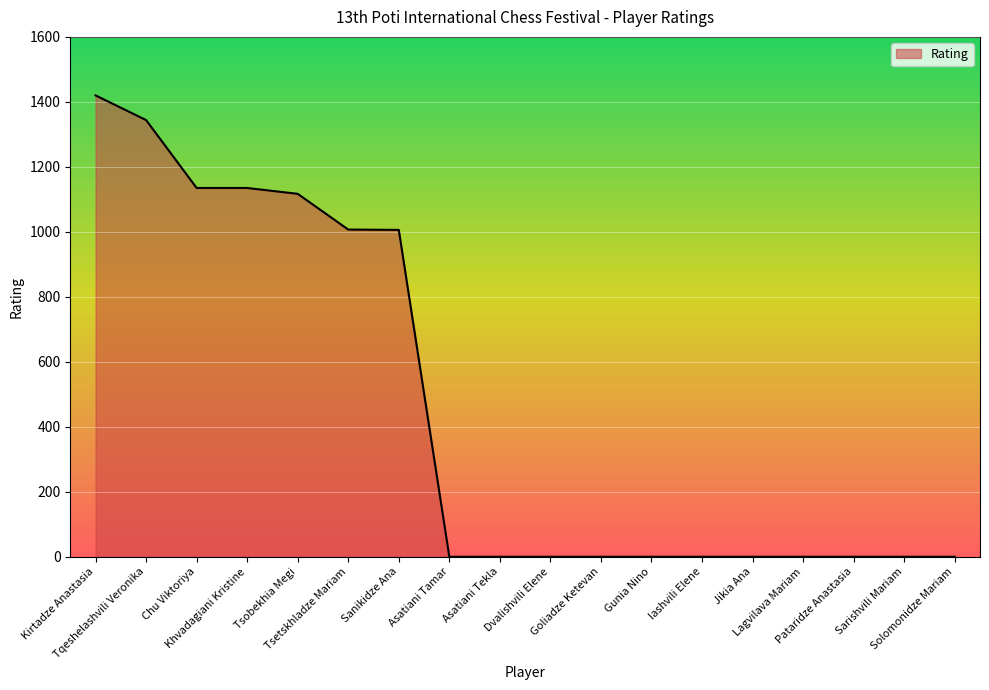

What position from the left is Dvalishvili Elene?

10